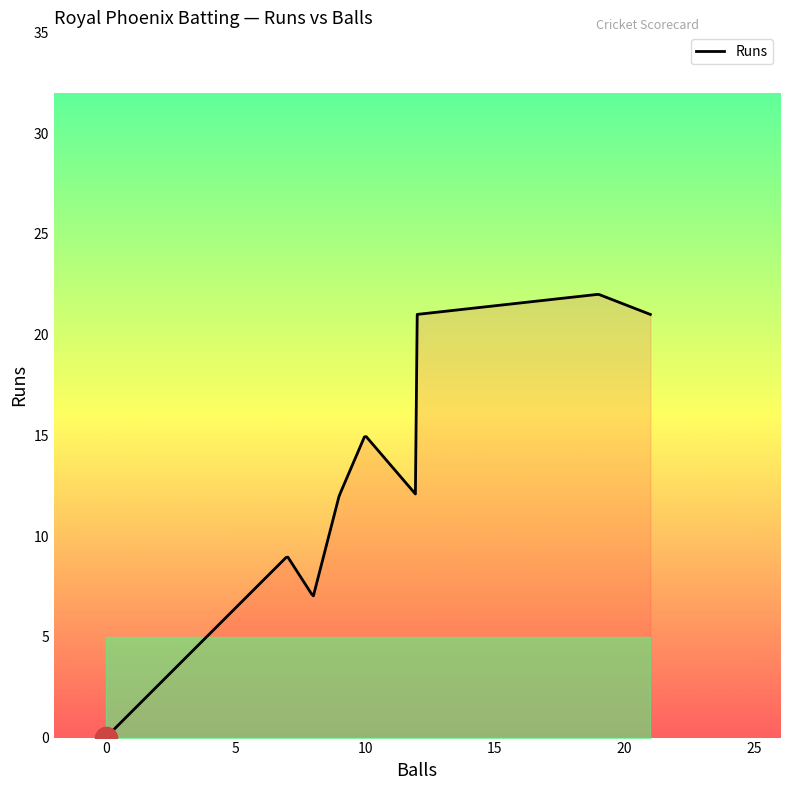

What is the greatest value displayed?

22.0